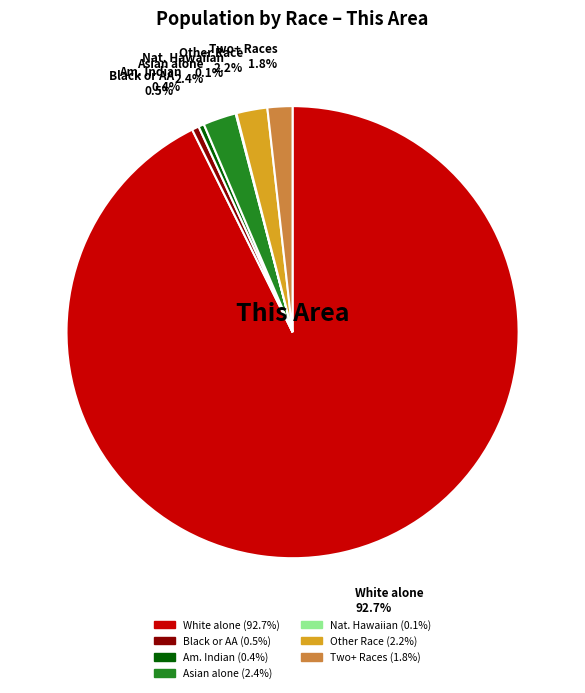

Does any single category account for the majority?

Yes